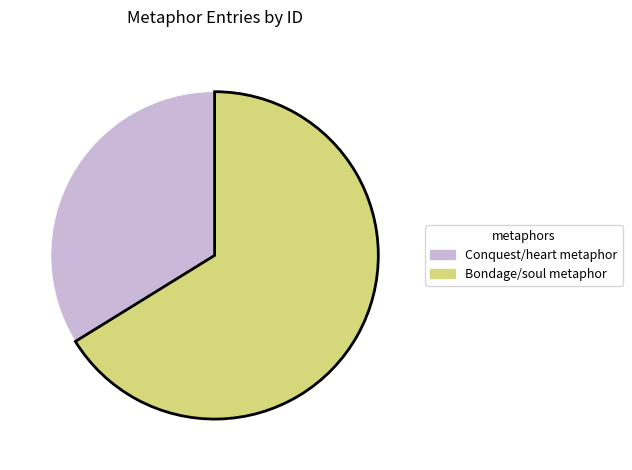

What is the ratio of the value at Bondage/soul metaphor to the value at Conquest/heart metaphor?

2.0